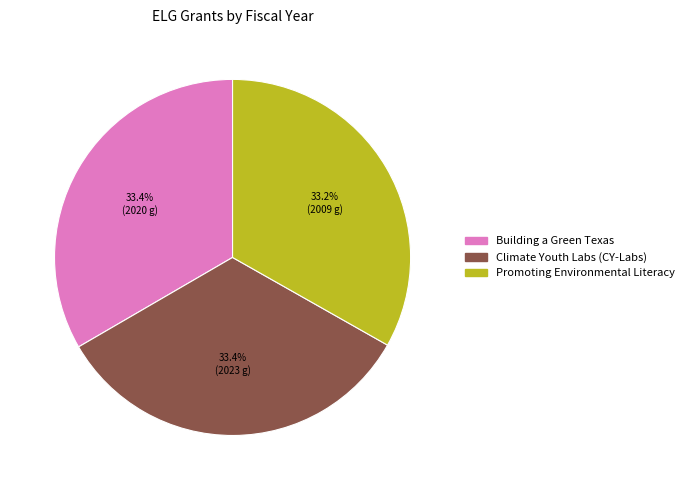

To the nearest percent, what percentage of the pie is Building a Green Texas?

33%